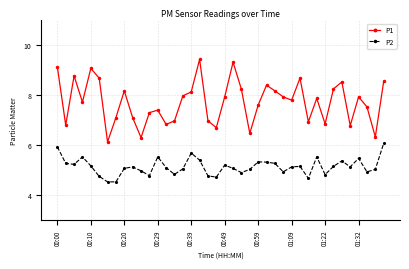

Does the chart have visible grid lines?

Yes